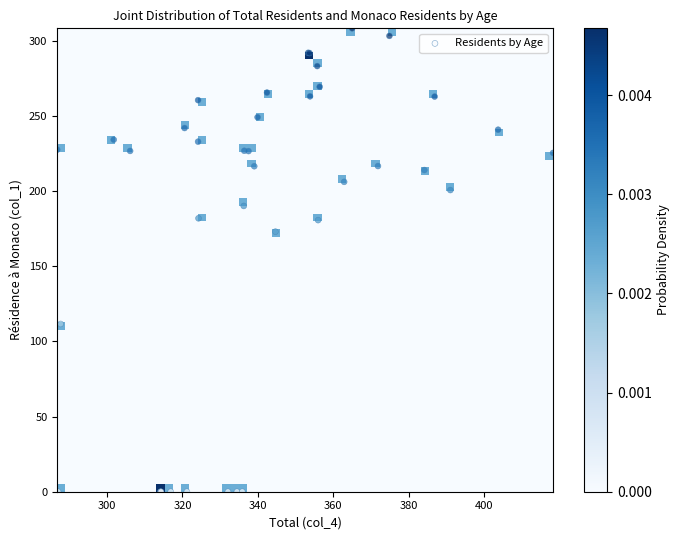

What Y value in the scatter plot is closest to 154?

173.0